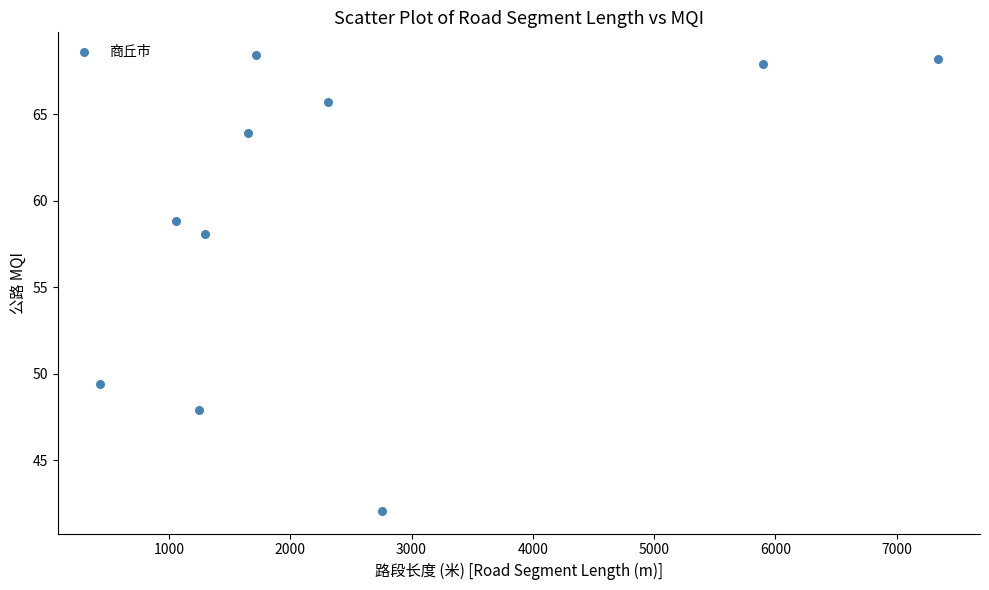

What Y value in the scatter plot is closest to 55?

58.1